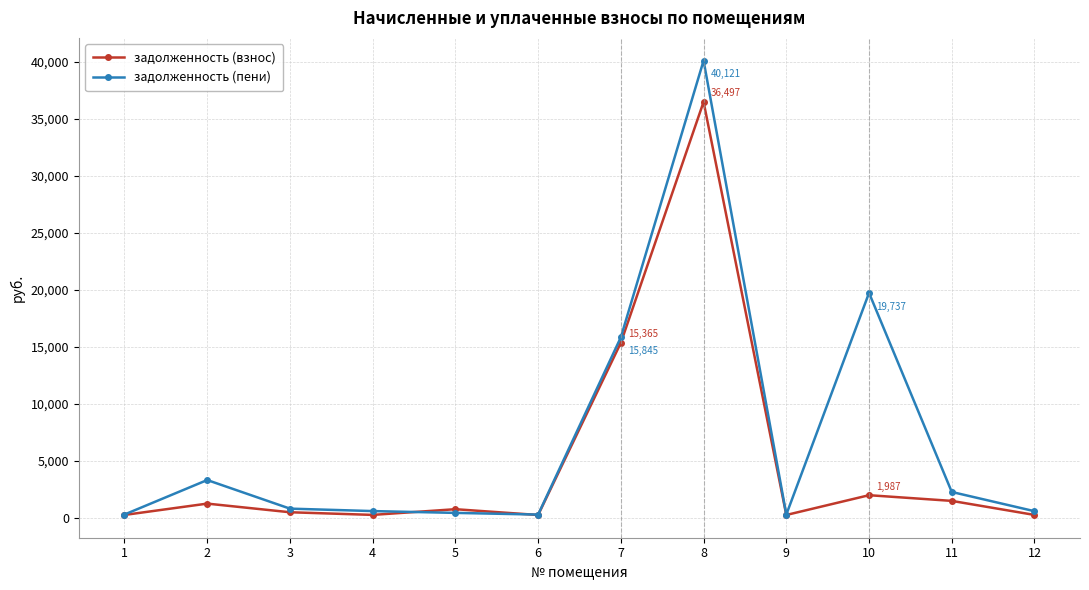

Which series has the largest total across all categories?

задолженность (пени)